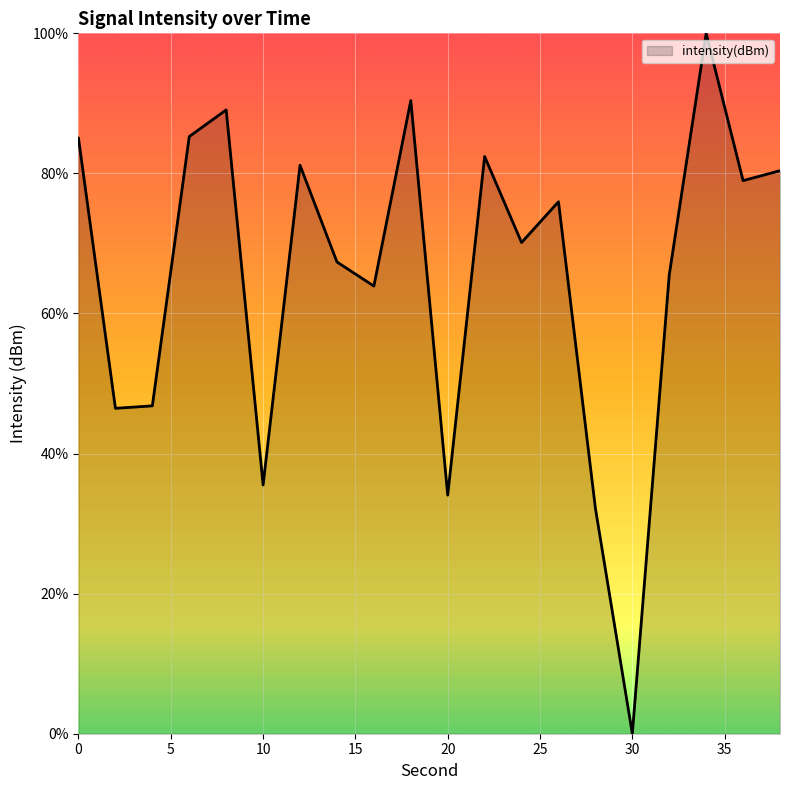

What is the difference between the maximum and minimum values?

100.0